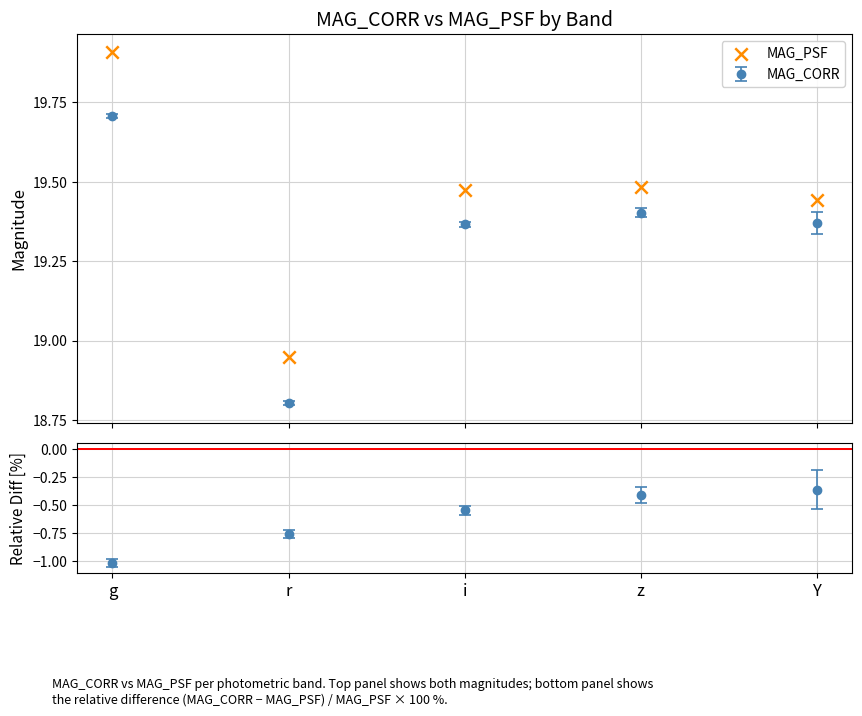

What is the change in value from g to z?

-0.4